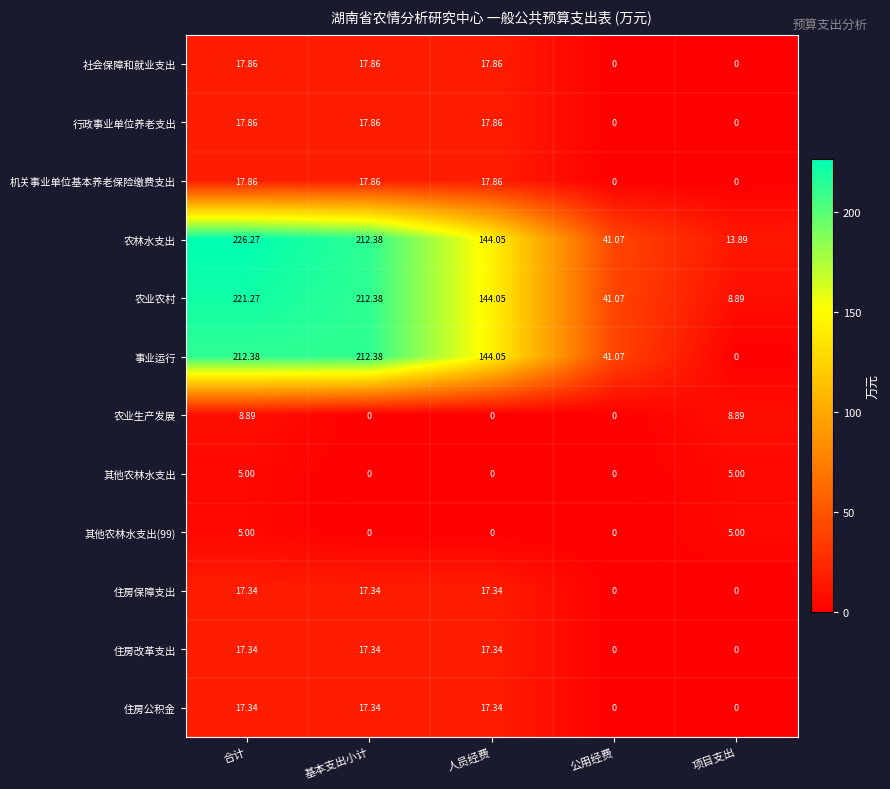

At which label does 社会保障和就业支出 first exceed 17?

合计